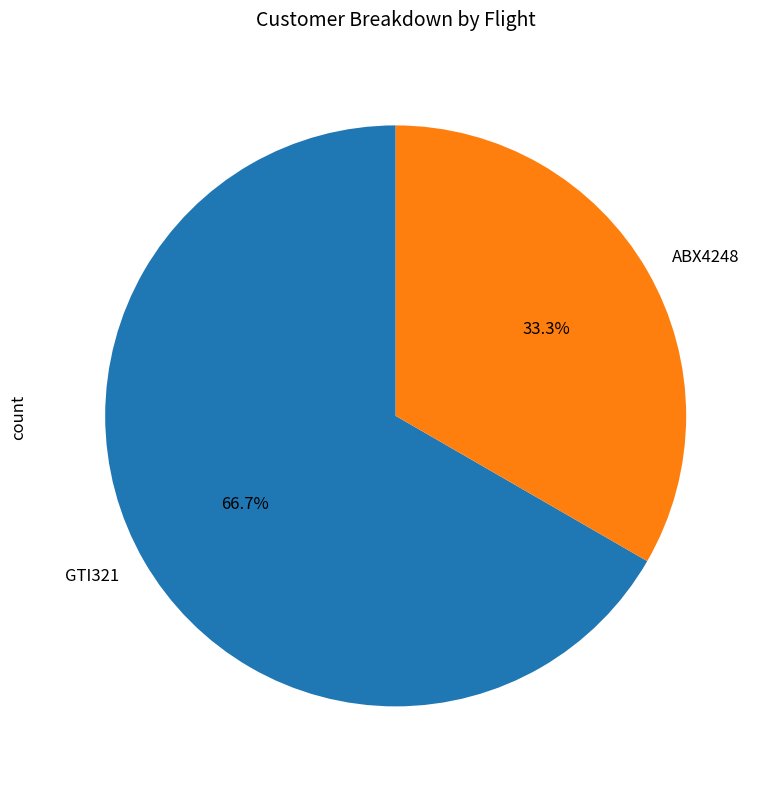

Approximately how many times larger is the value at ABX4248 compared to GTI321?

0.5